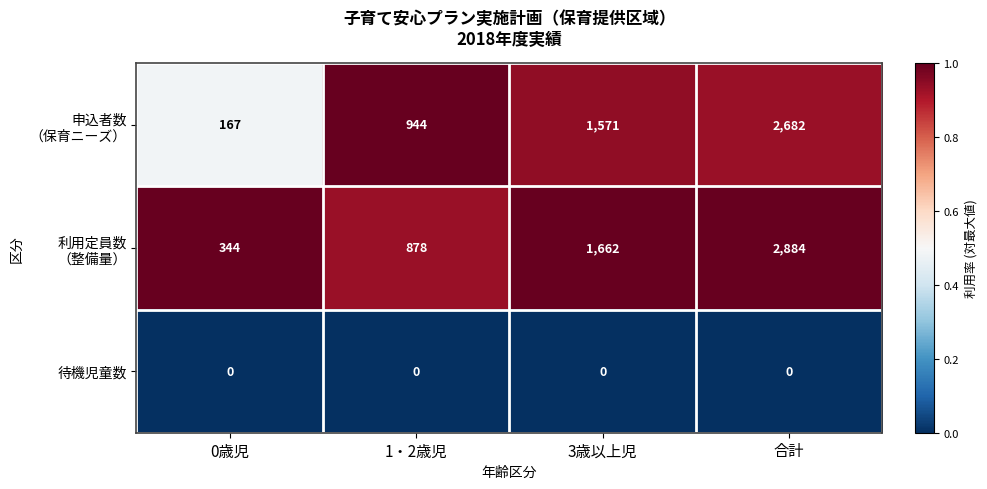

What is the spread (max minus min) of values at 3歳以上児?

1662